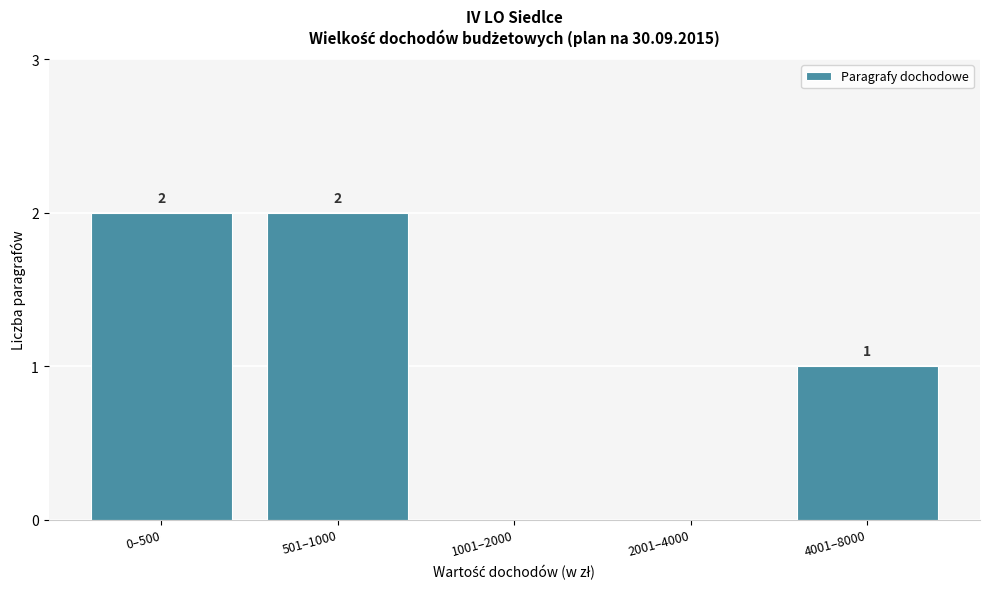

Reading left to right, list all the values displayed in this chart.

0–500=2	501–1000=2	1001–2000=0	2001–4000=0	4001–8000=1